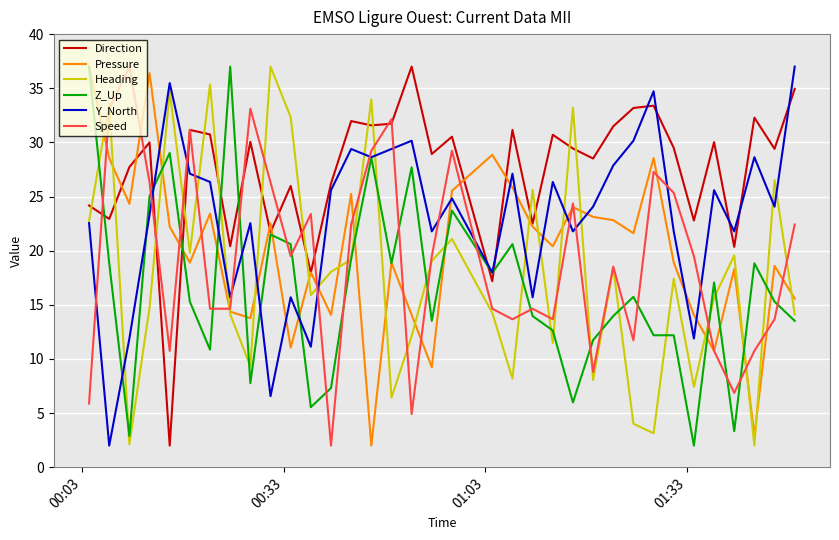

Which series ends up on top after the final intersection of Pressure and Y_North?

Y_North